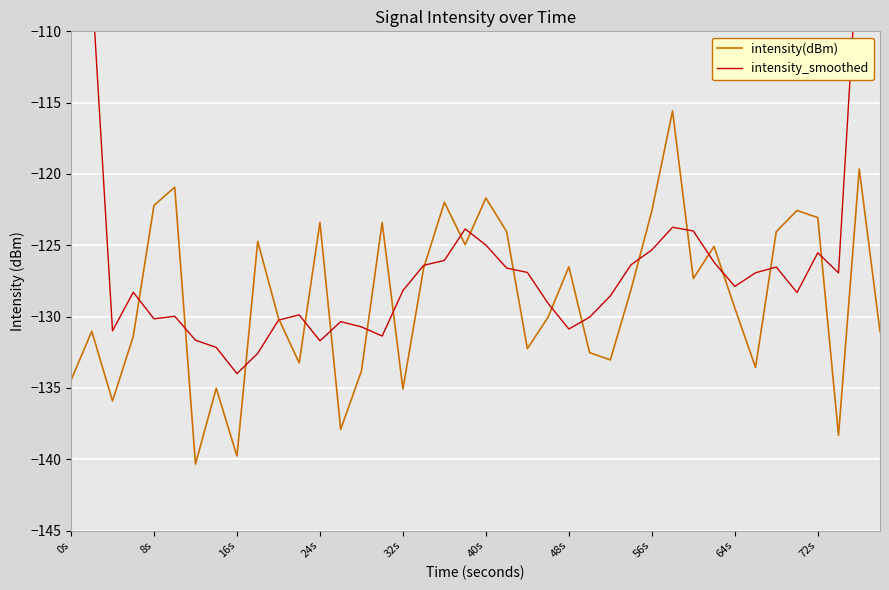

The value of intensity(dBm) at 40s is -121.7. True or false?

True